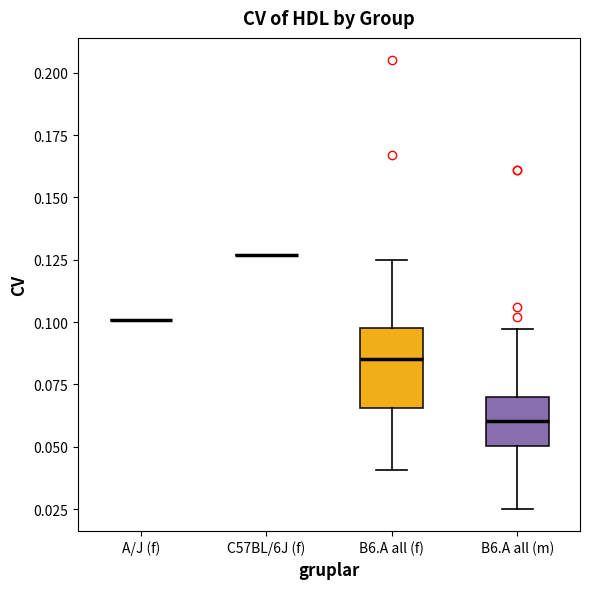

Reading left to right, read every box against the y-axis: the position of its median line, the range the box covers, and the ends of its whiskers. The values are not printed on the chart, so give them approximately, as read against the axis.

A/J (f): box collapsed to a line at 0.100, whiskers 0.100 to 0.100
C57BL/6J (f): box collapsed to a line at 0.125, whiskers 0.125 to 0.125
B6.A all (f): median 0.085, box 0.065 to 0.100, whiskers 0.040 to 0.125
B6.A all (m): median 0.060, box 0.050 to 0.070, whiskers 0.025 to 0.095